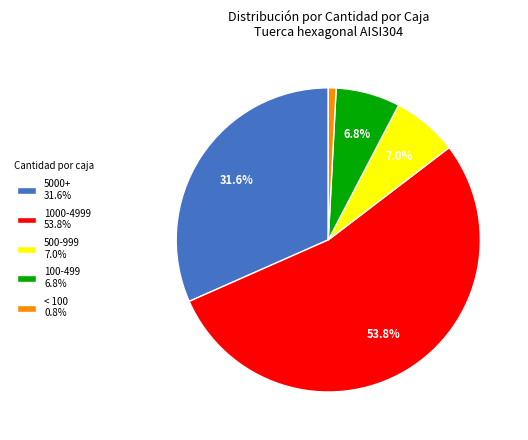

Is 1000-4999 53.8% the majority of the pie?

Yes